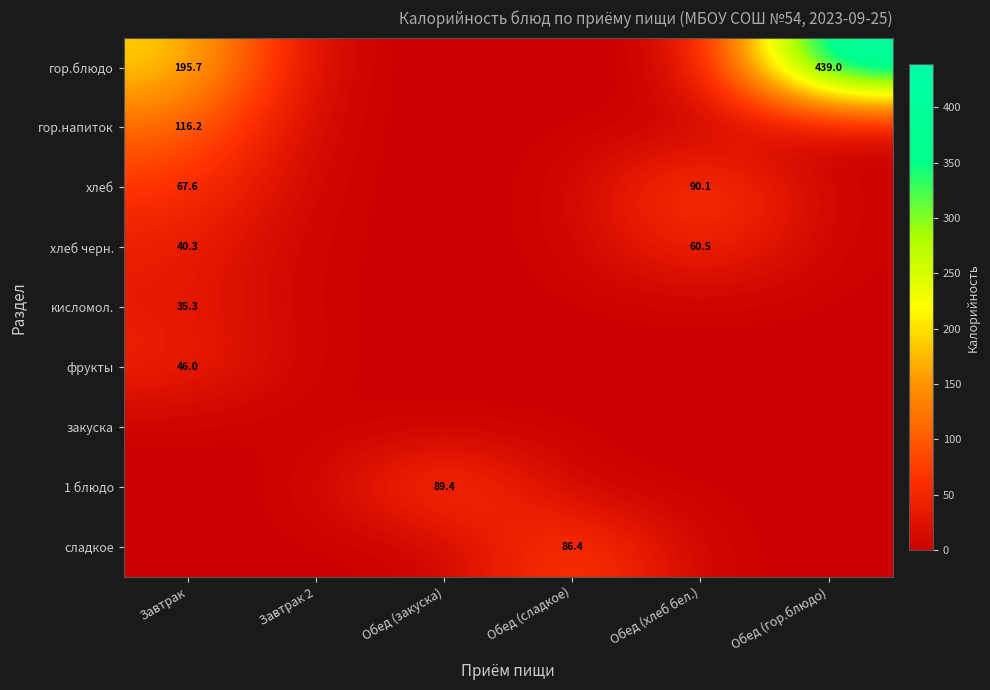

Is it true that хлеб черн. equals 101.9 at Обед (хлеб бел.)?

False